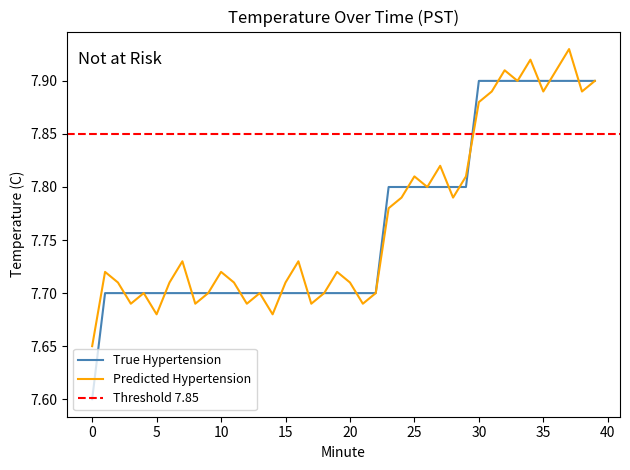

Reading right to left, transcribe all the data shown in this chart.

True Hypertension: 7.9	7.9	7.9	7.9	7.9	7.9	7.9	7.9	7.9	7.9	7.8	7.8	7.8	7.8	7.8	7.8	7.8	7.7	7.7	7.7	7.7	7.7	7.7	7.7	7.7	7.7	7.7	7.7	7.7	7.7	7.7	7.7	7.7	7.7	7.7	7.7	7.7	7.7	7.7	7.6
Predicted Hypertension: 7.9	7.9	7.9	7.9	7.9	7.9	7.9	7.9	7.9	7.9	7.8	7.8	7.8	7.8	7.8	7.8	7.8	7.7	7.7	7.7	7.7	7.7	7.7	7.7	7.7	7.7	7.7	7.7	7.7	7.7	7.7	7.7	7.7	7.7	7.7	7.7	7.7	7.7	7.7	7.7